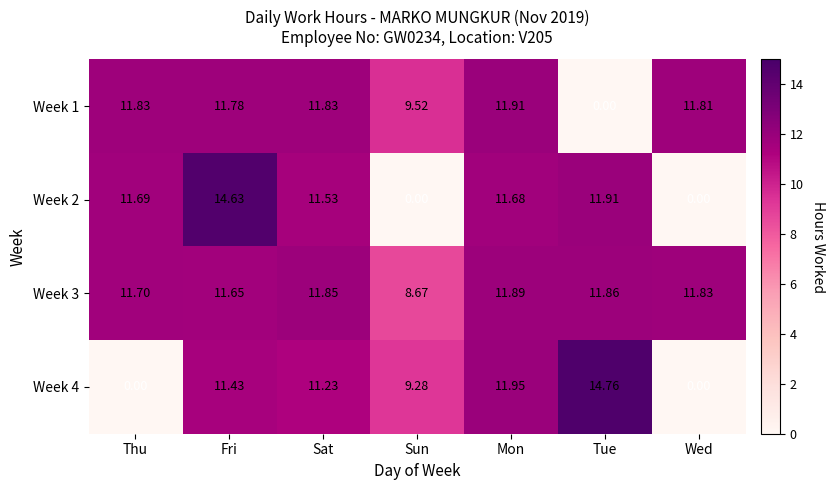

At which category is the sum across all series the highest?

Fri